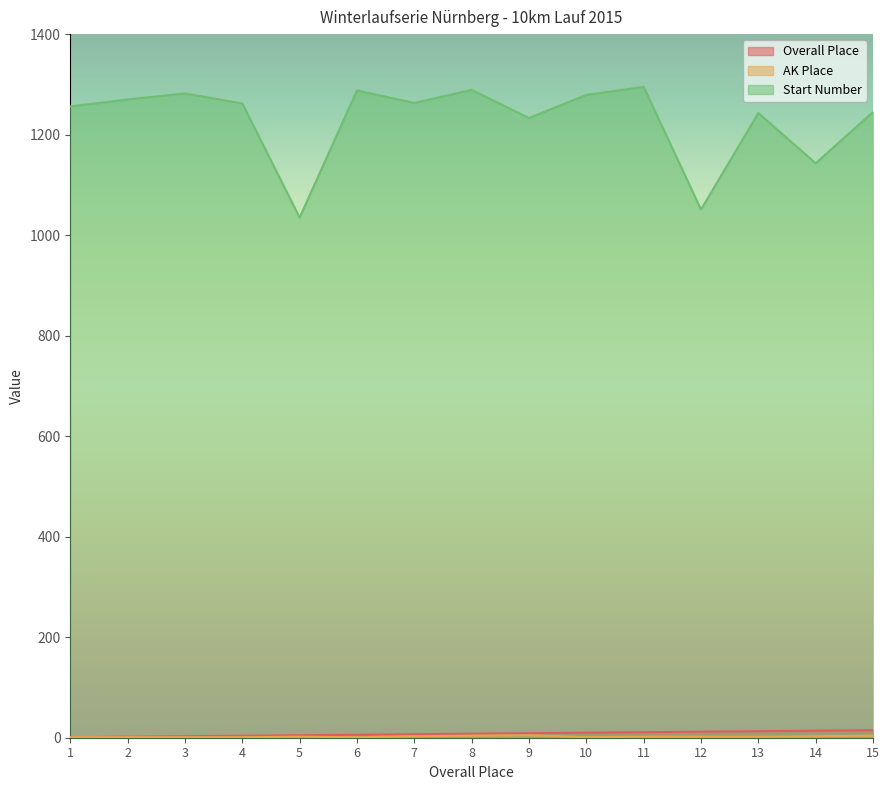

Reading left to right, transcribe all the data shown in this chart.

Overall Place: 1=1	2=2	3=3	4=4	5=5	6=6	7=7	8=8	9=9	10=10	11=11	12=12	13=13	14=14	15=15
AK Place: 1=1	2=1	3=1	4=1	5=2	6=1	7=3	8=4	9=5	10=1	11=2	12=2	13=2	14=3	15=4
Start Number: 1=1256	2=1270	3=1282	4=1262	5=1035	6=1288	7=1263	8=1289	9=1233	10=1279	11=1295	12=1051	13=1243	14=1143	15=1245